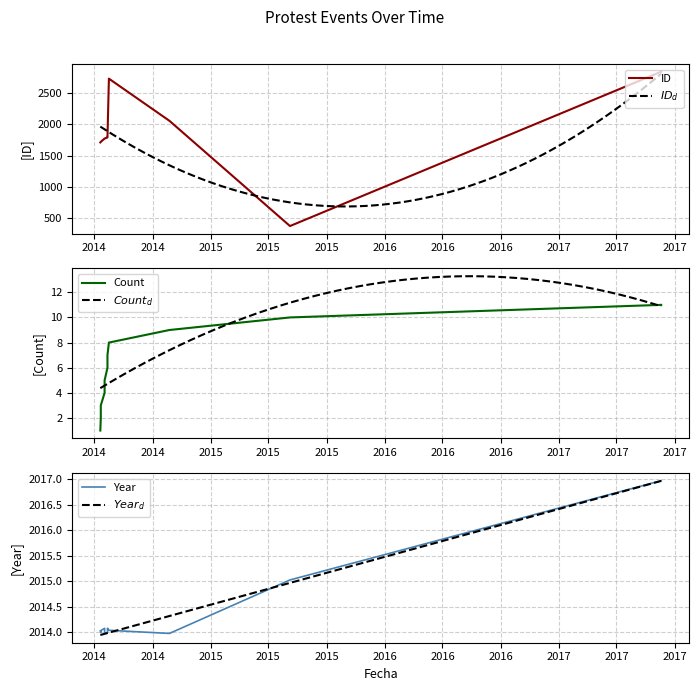

What is the average value of the ID_trend series?

1845